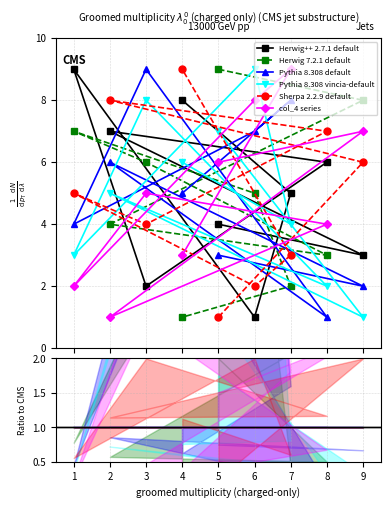

At which label is Pythia 8.308 vincia-default closest to 5?

2